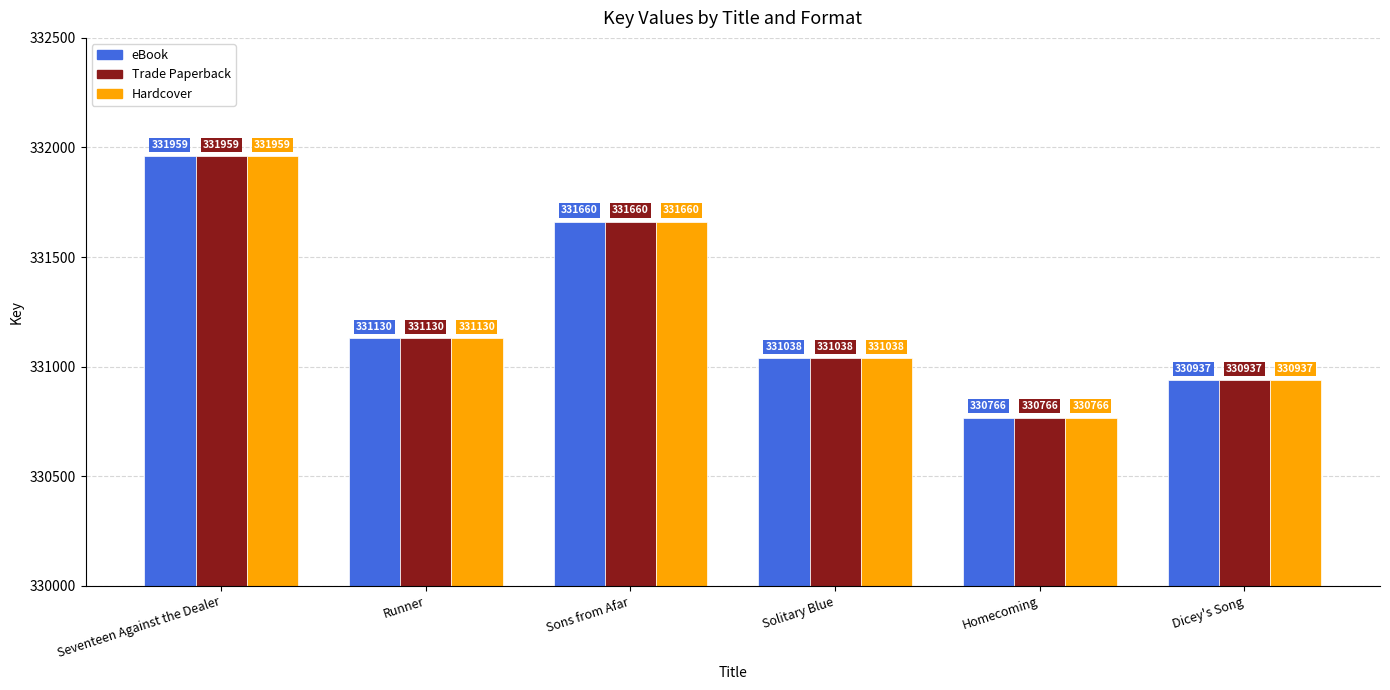

The value of Trade Paperback at Dicey's Song is 330937. True or false?

True